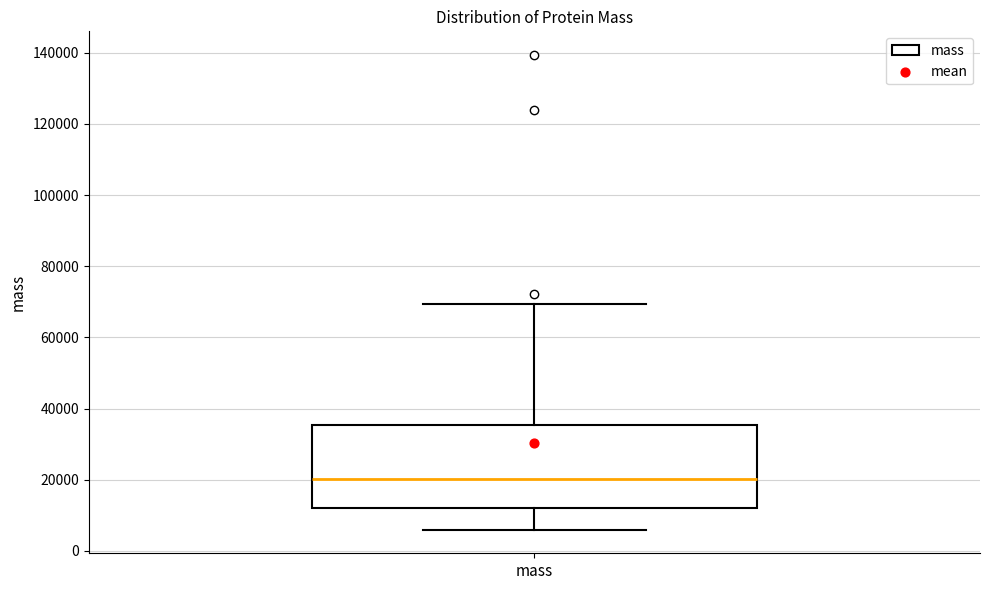

Transcribe this box plot: give where the median line is, the range the box spans, and where the two whiskers end, as read against the y-axis. The values are not printed on the chart, so give them approximately, as read against the axis.

median 20000, box 12000 to 36000, whiskers 6000 to 70000